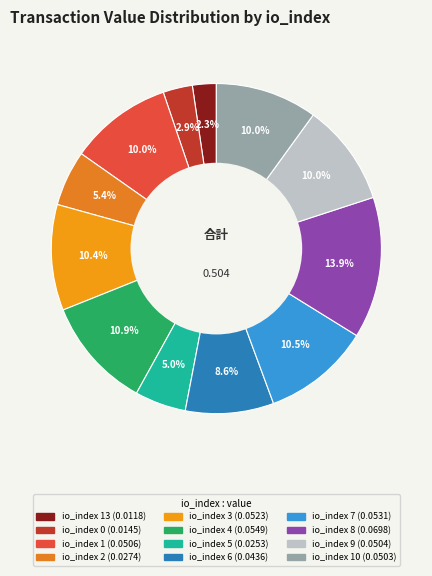

Which category has the biggest portion of the pie?

io_index 8